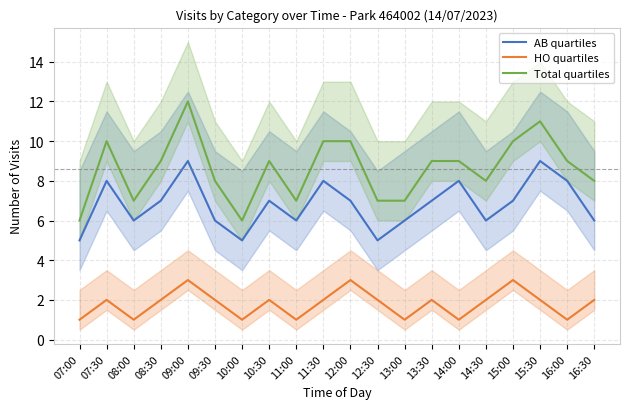

How many interior local peaks does the AB quartiles series have?

6